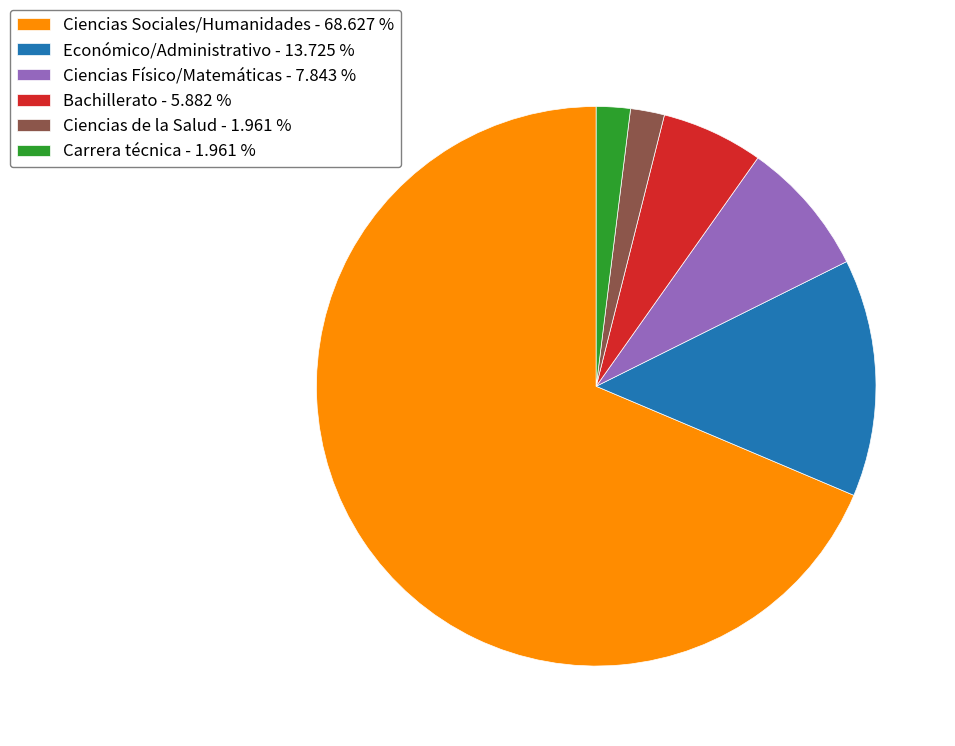

How many slices are in this pie chart?

6